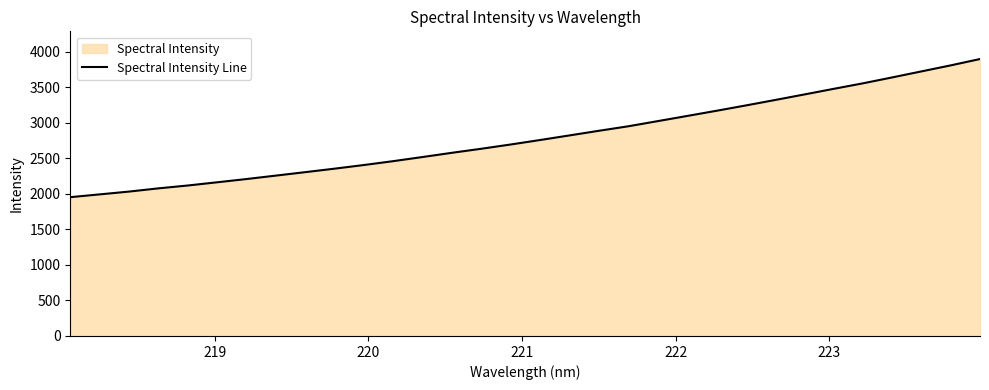

What is the greatest value displayed?

3896.5